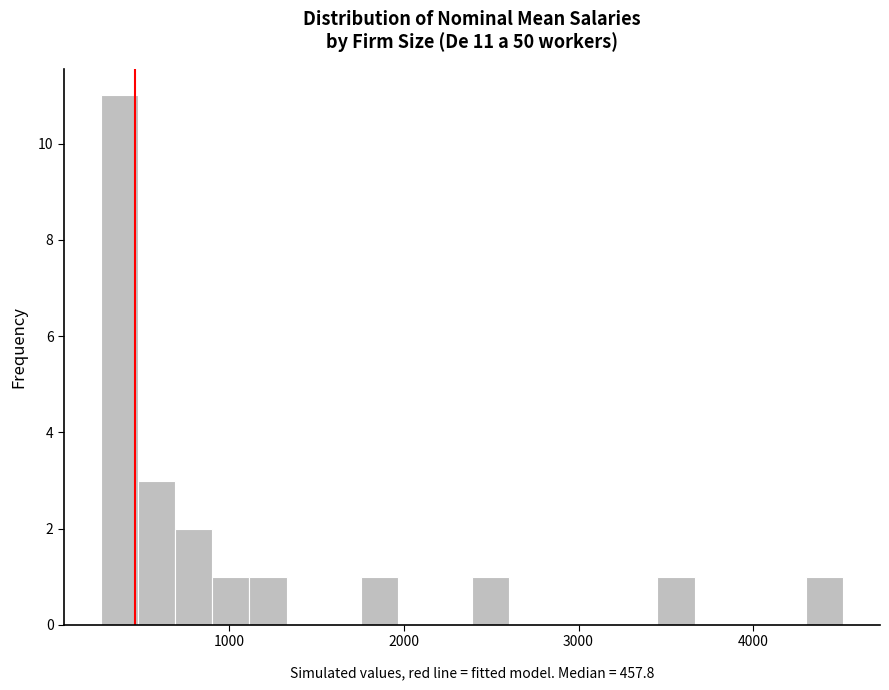

Around what value on the x-axis is the tallest bar? Give the approximate position of its centre, as read against the axis.

400